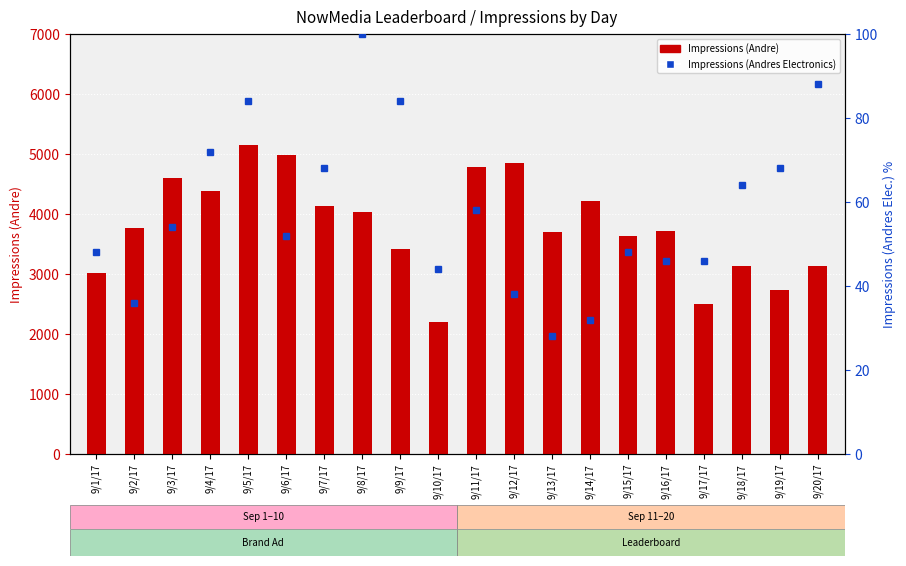

Rank the series by their maximum value, from highest to lowest.

Impressions (Andre), Impressions (Andres Electronics)